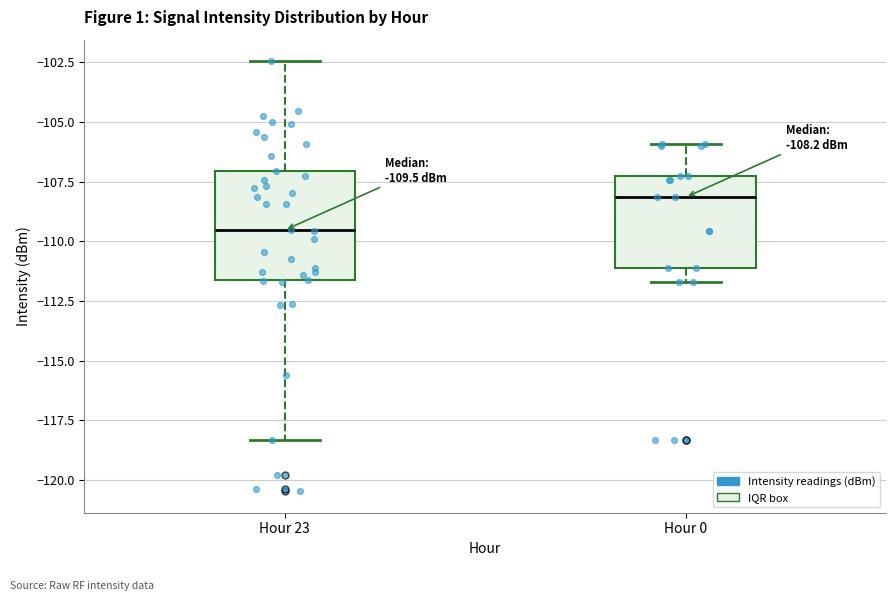

Which box is the tallest, from its lower edge to its upper edge?

Hour 23